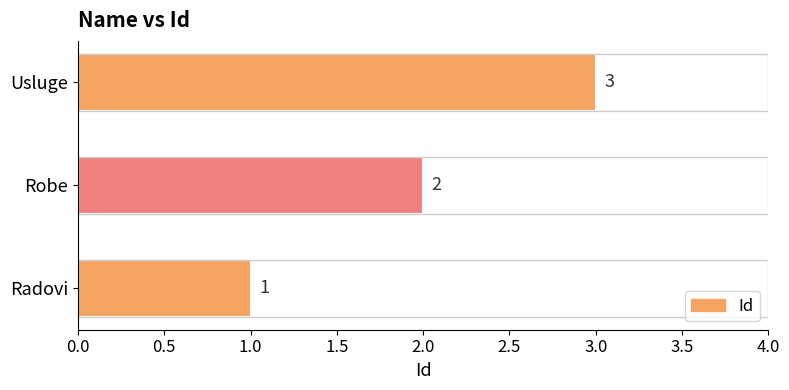

What is the sum of the values at Usluge and Radovi?

4